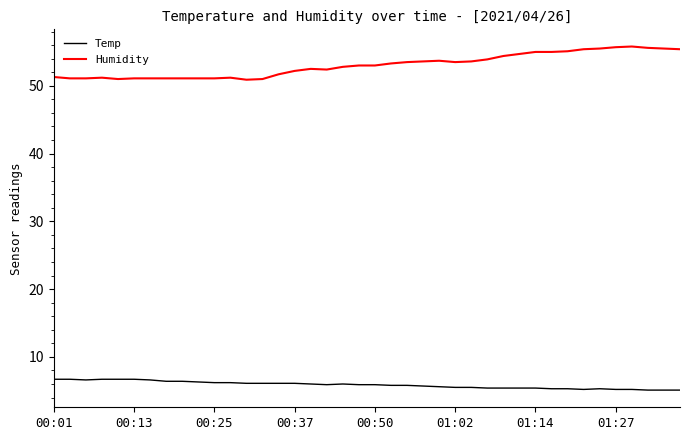

Rank the series by their maximum value, from lowest to highest.

Temp, Humidity